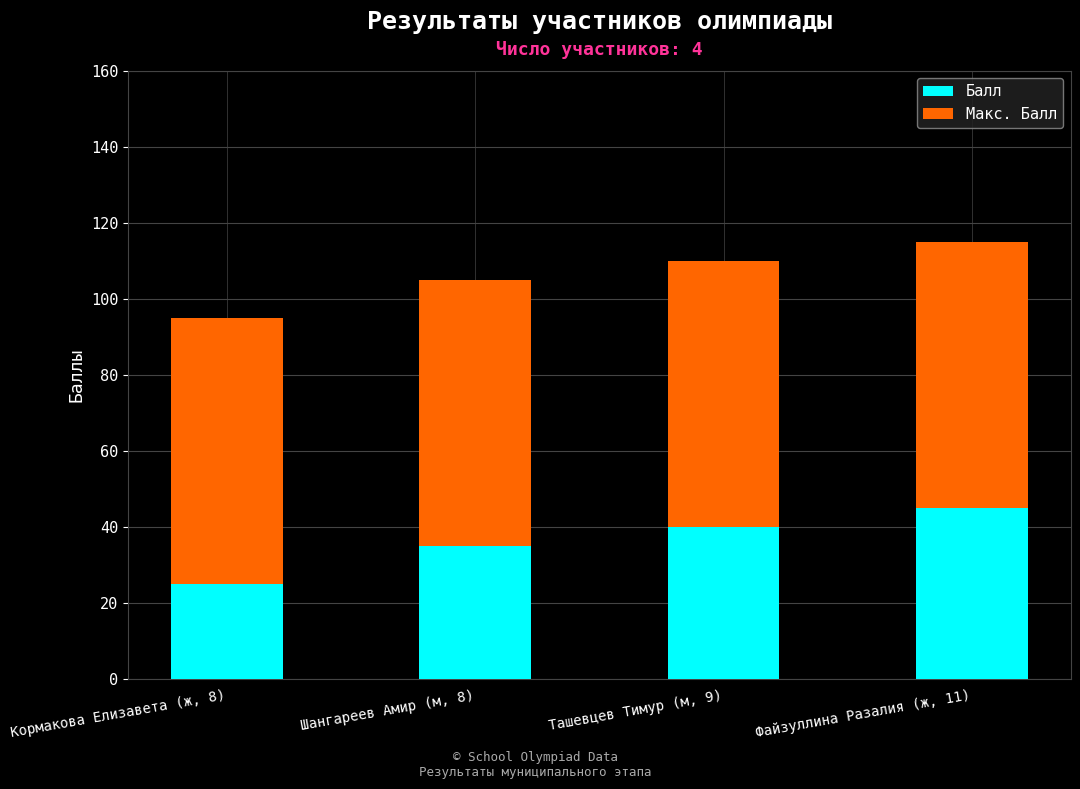

What is the difference between the maximum and minimum values in the Балл series?

20